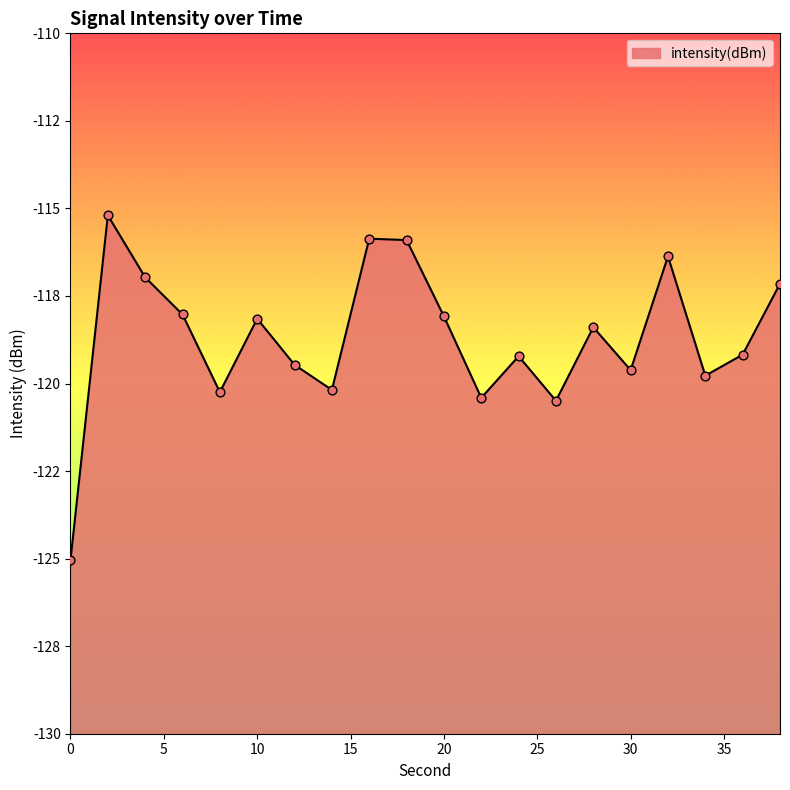

Which has a higher value, 36 or 30?

36